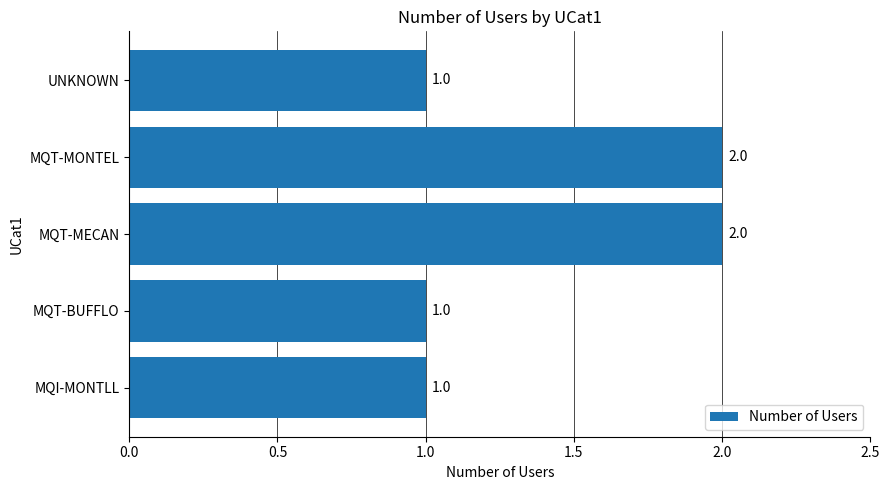

What is the sum of the values at MQT-MECAN and UNKNOWN?

3